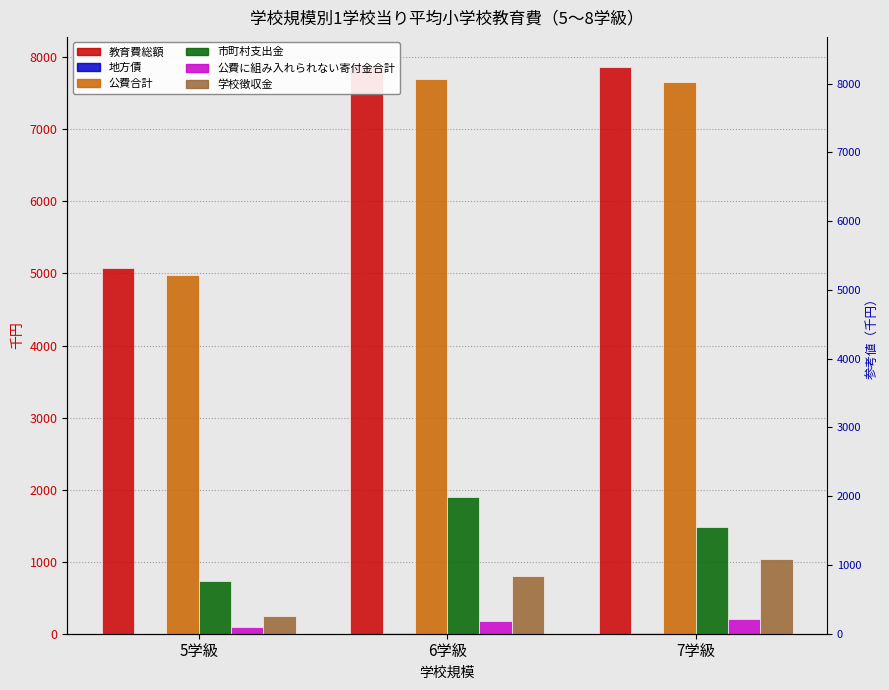

What is the spread (max minus min) of values at 6学級?

7880